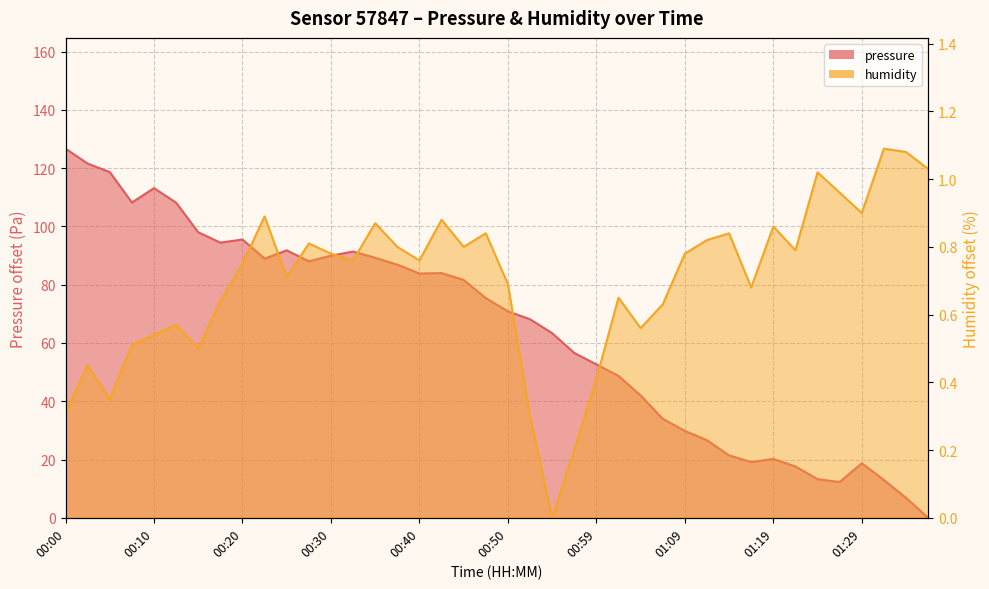

What is the approximate value of pressure at 00:55?

63.4